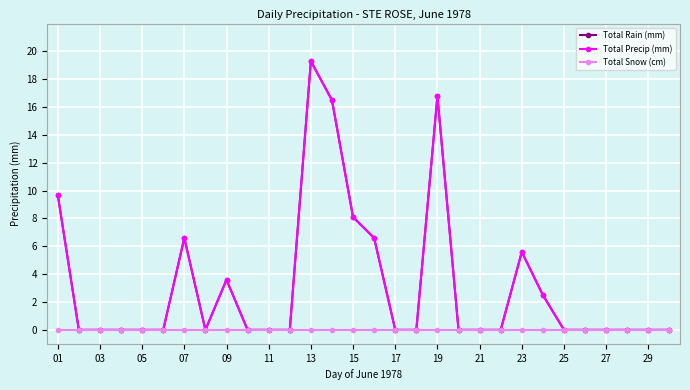

True or false: Total Snow (cm) and Total Rain (mm) intersect in this chart.

False